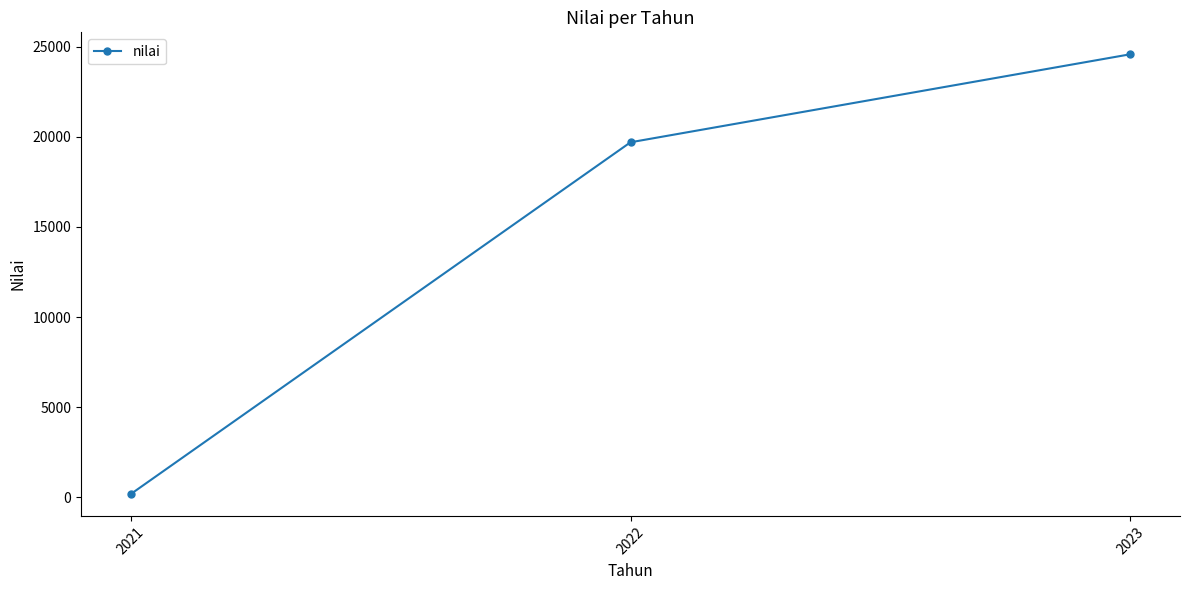

Rank the categories by value from highest to lowest.

2023, 2022, 2021